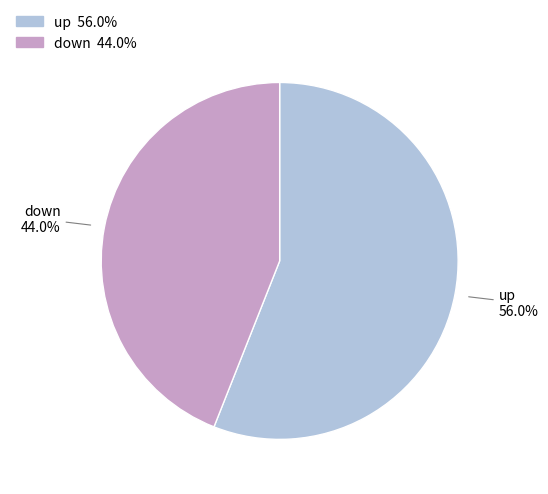

Combined, do down and up account for over 50%?

Yes